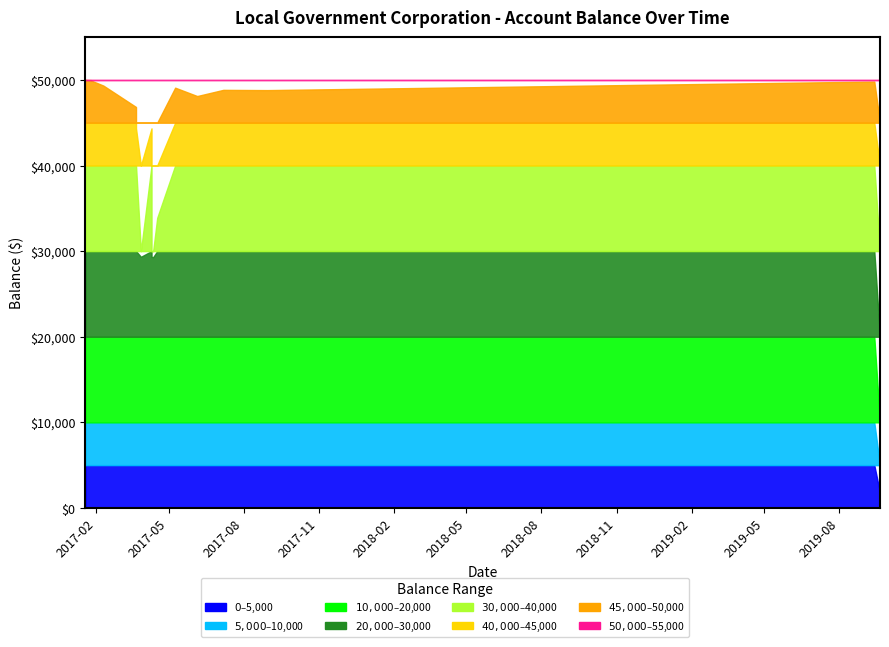

The value at 2017-03-28 is 29336.6. True or false?

True